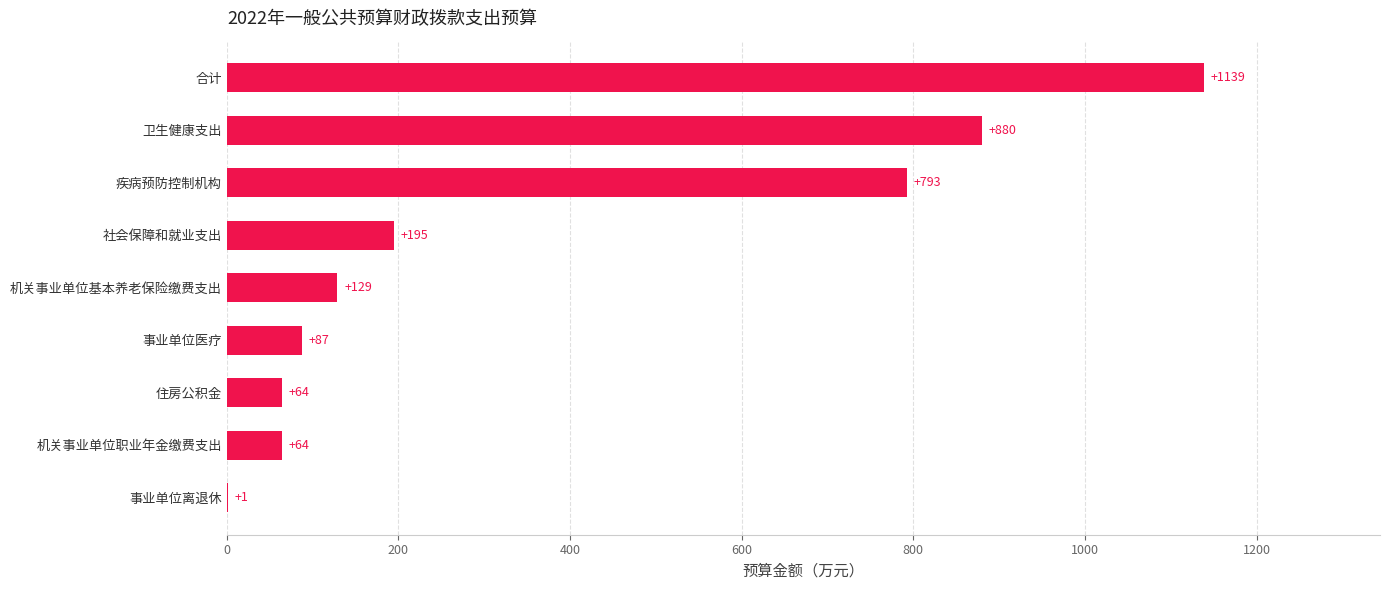

The chart shows a value of 64.4 at 机关事业单位职业年金缴费支出. True or false?

True